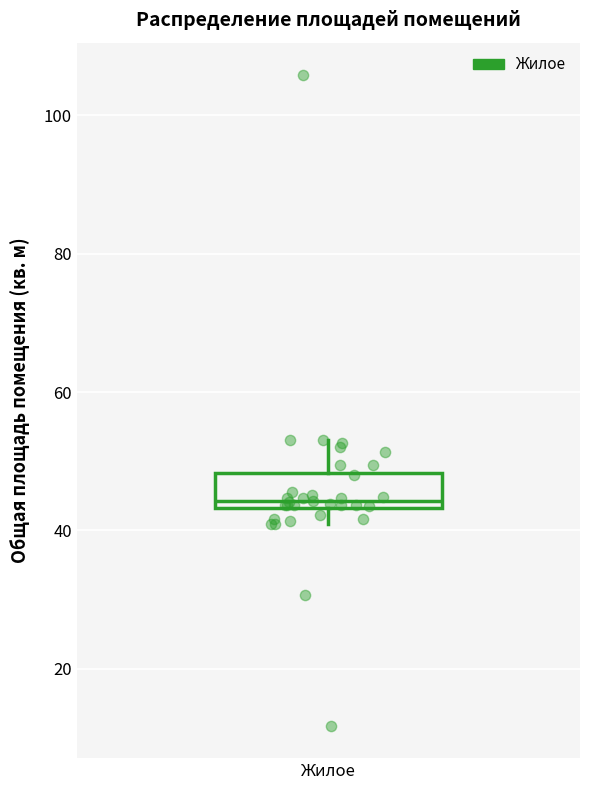

Where does the upper whisker of the box for Жилое end on the y-axis? The values are not printed on the chart, so give them approximately, as read against the axis.

54